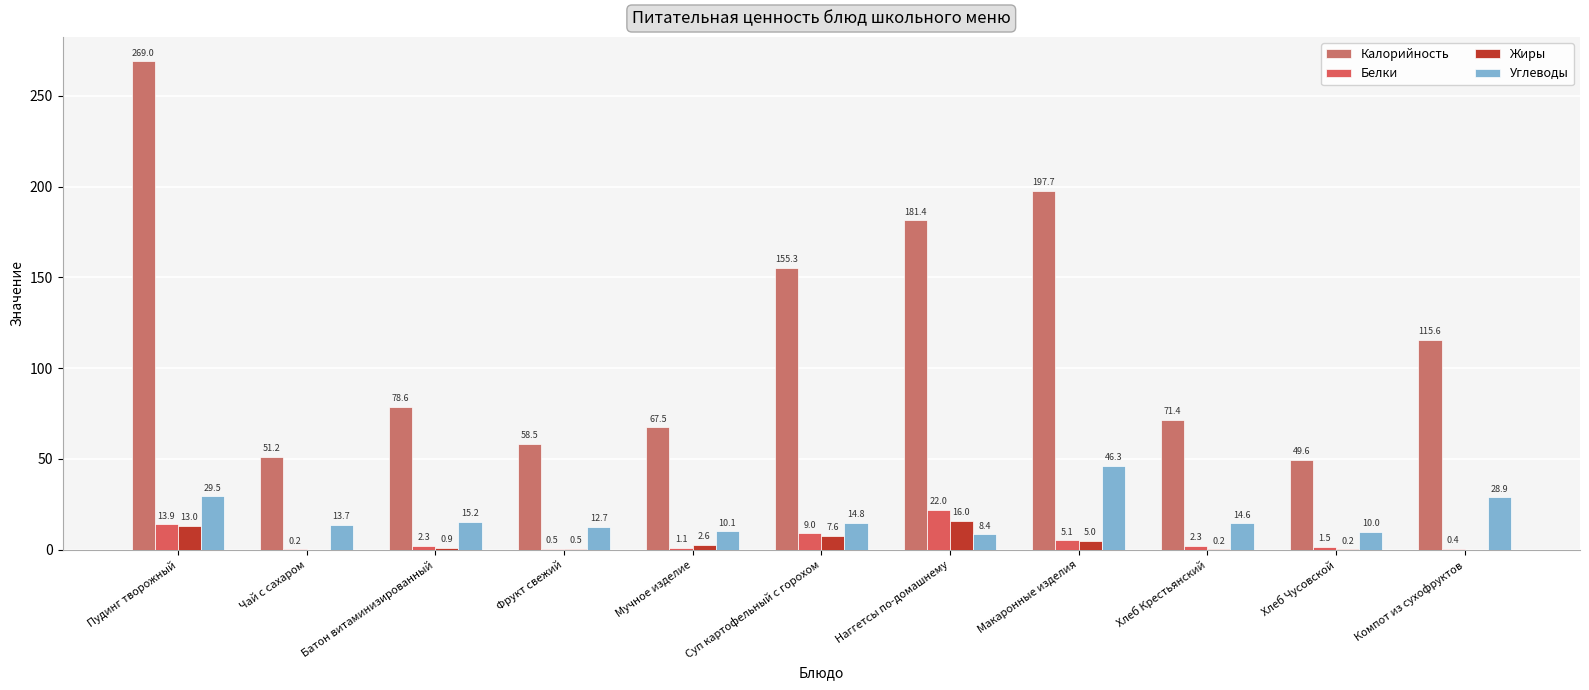

Between Суп картофельный с горохом and Хлеб Крестьянский, which is larger?

Суп картофельный с горохом